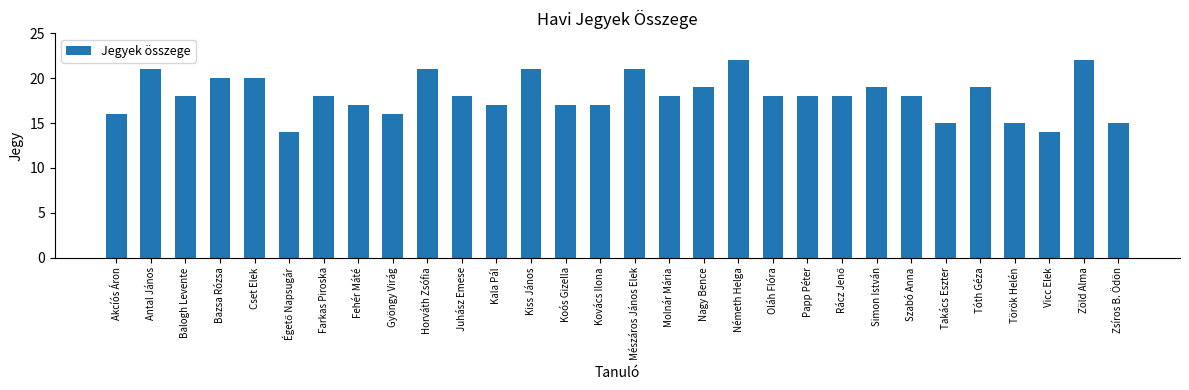

Count the number of categories in the chart.

30